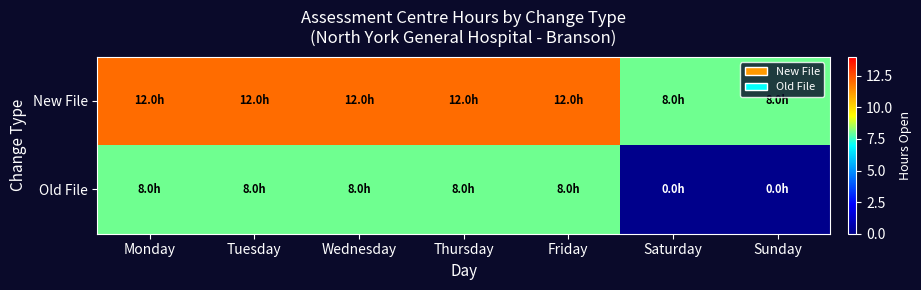

At which category is the sum across all series the highest?

Monday